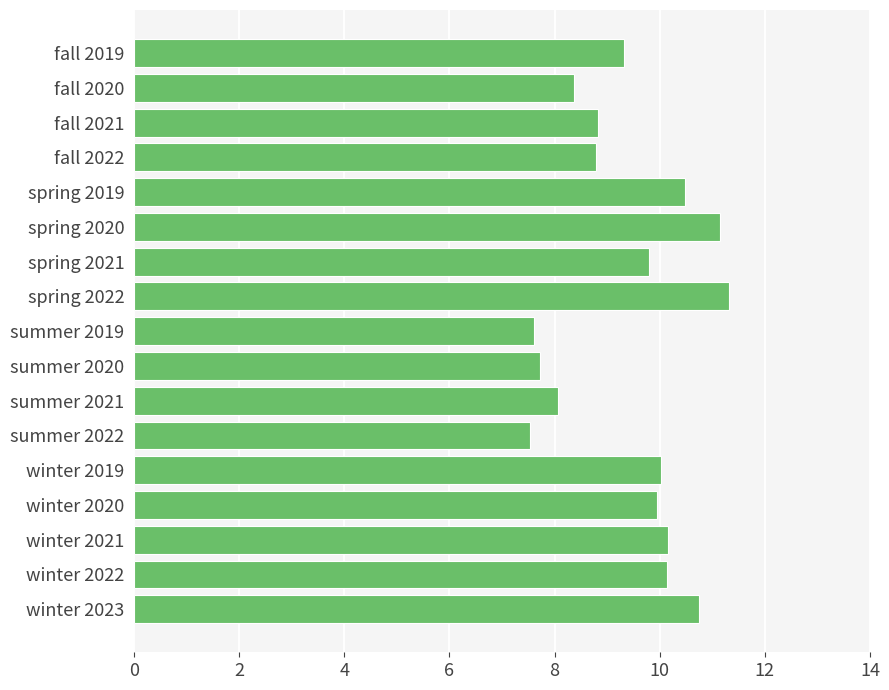

What is the sum of the values at summer 2020 and fall 2021?

16.6